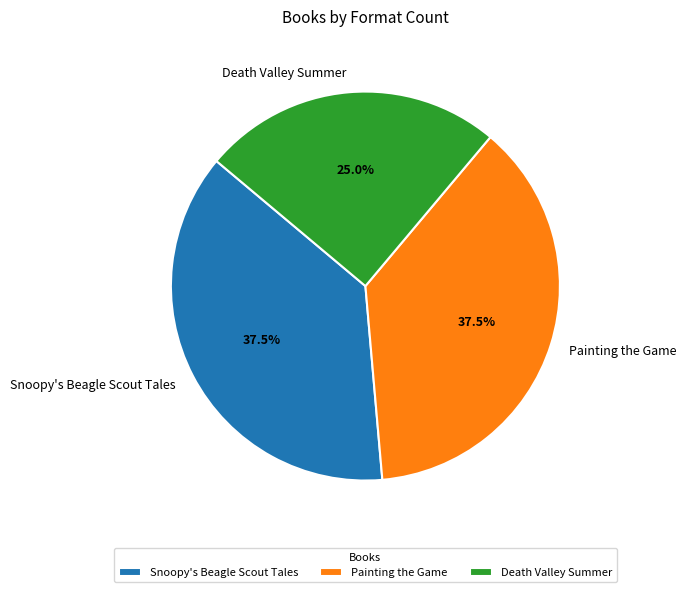

How many slices are in this pie chart?

3